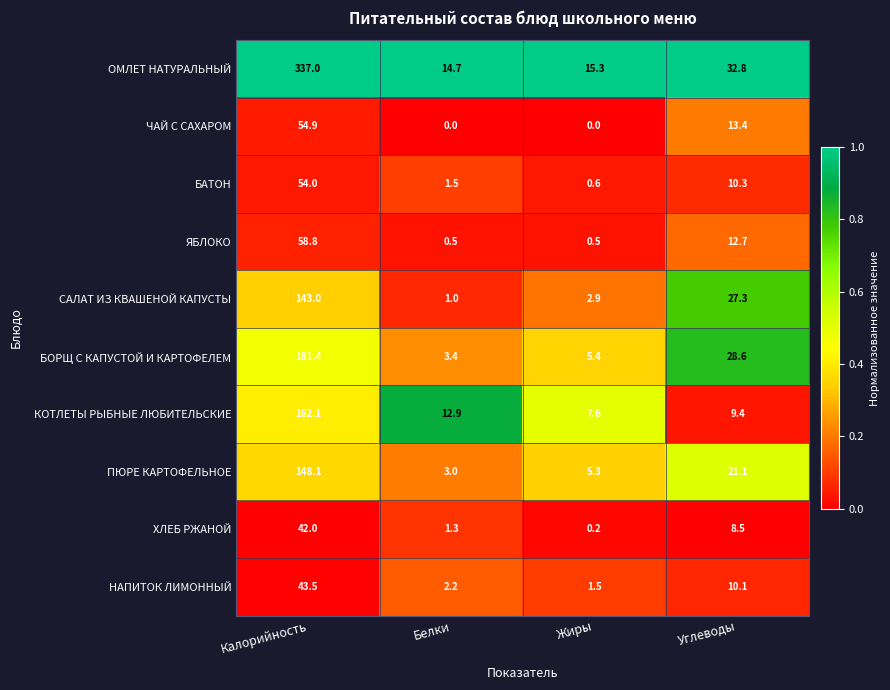

At which label does ЯБЛОКО first exceed 12?

Калорийность